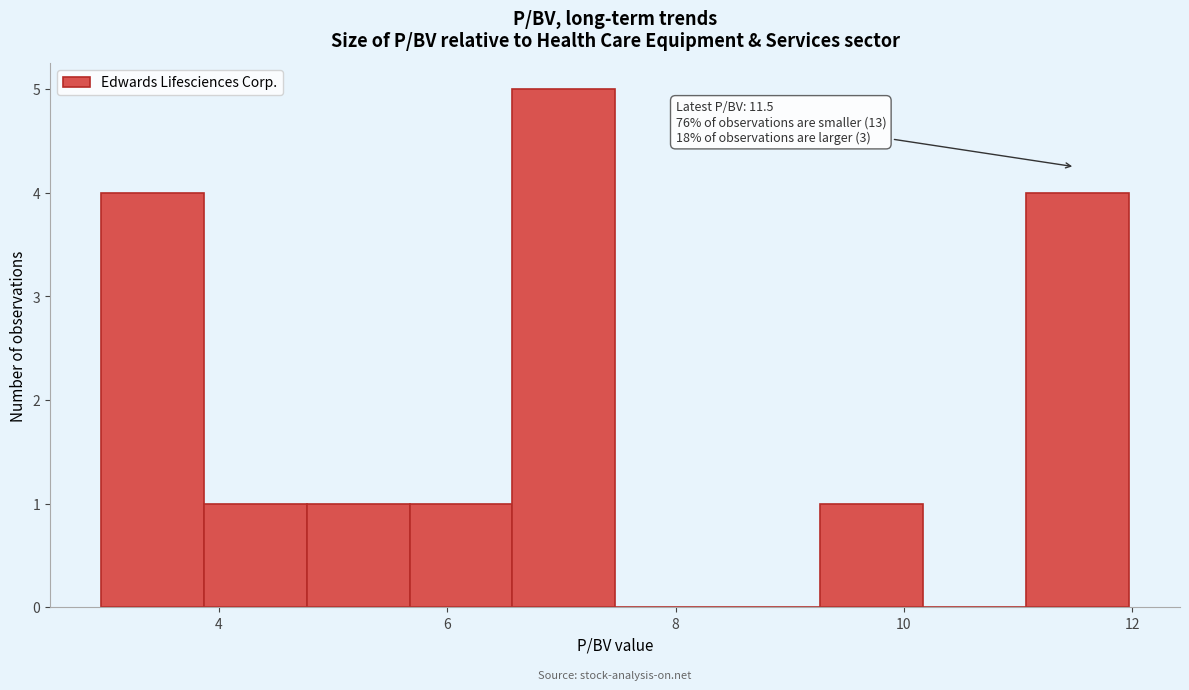

Which range on the x-axis has the tallest bar?

6.6 to 7.4